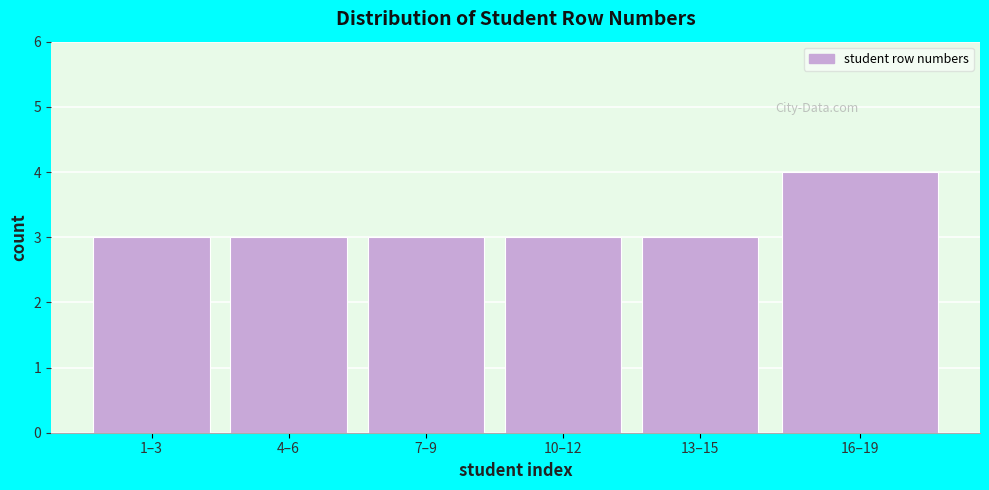

Reading right to left, list all the values displayed in this chart.

4	3	3	3	3	3